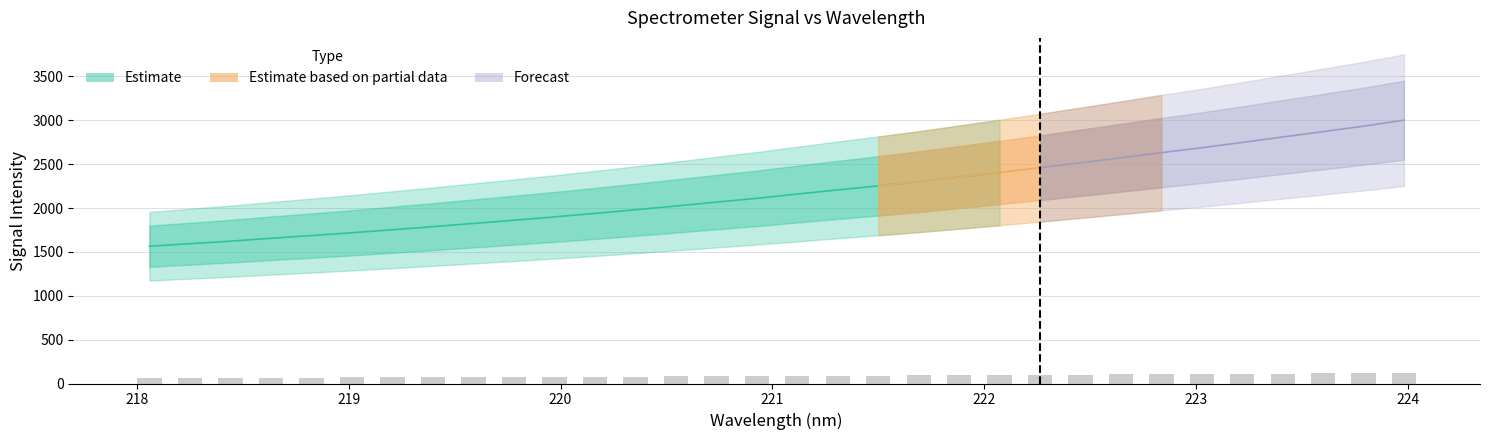

The chart shows a value of 120.0 at 224. True or false?

True